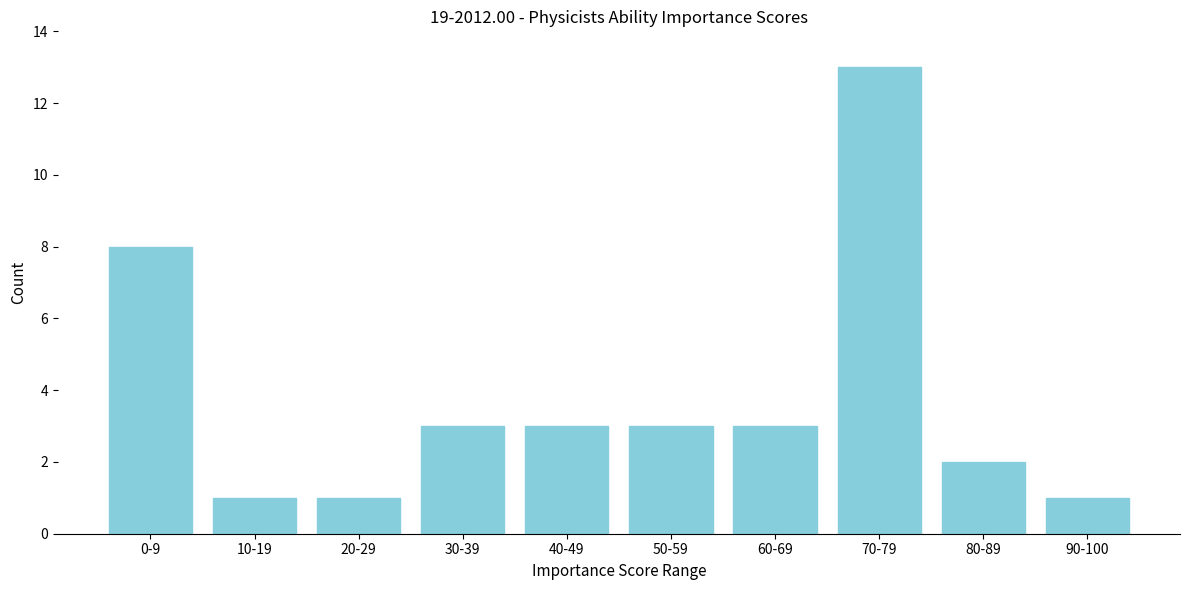

Reading right to left, extract all data points from this chart.

90-100=1	80-89=2	70-79=13	60-69=3	50-59=3	40-49=3	30-39=3	20-29=1	10-19=1	0-9=8